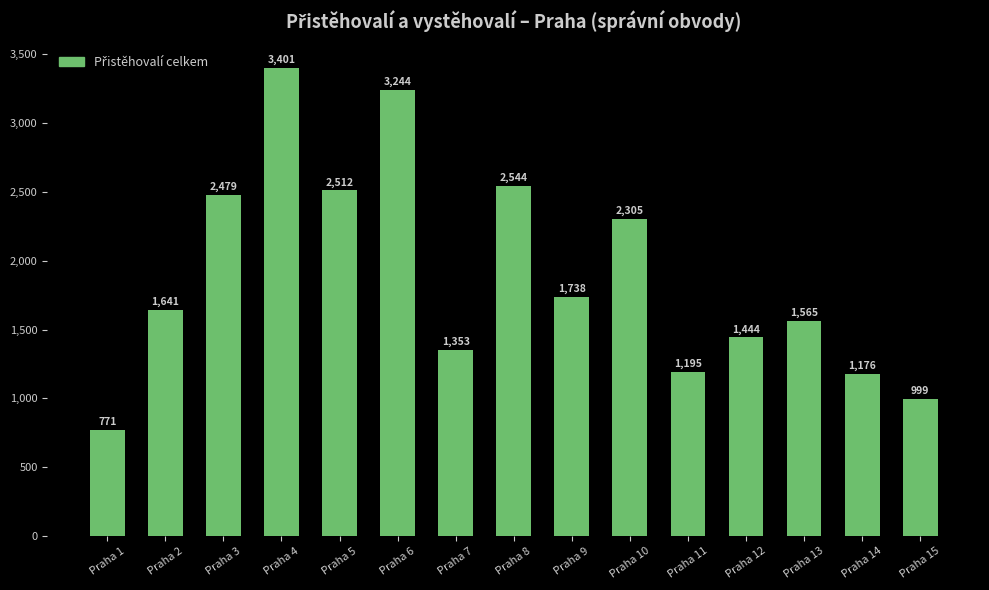

Is it true that the value at Praha 4 is 6121?

False